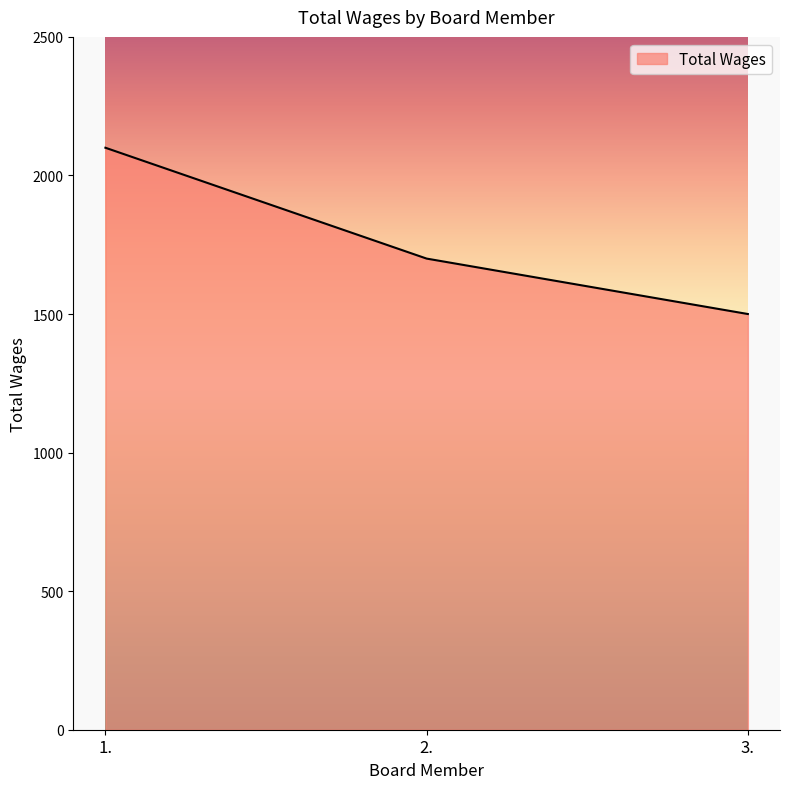

The chart shows a value of 1302 at 1.. True or false?

False